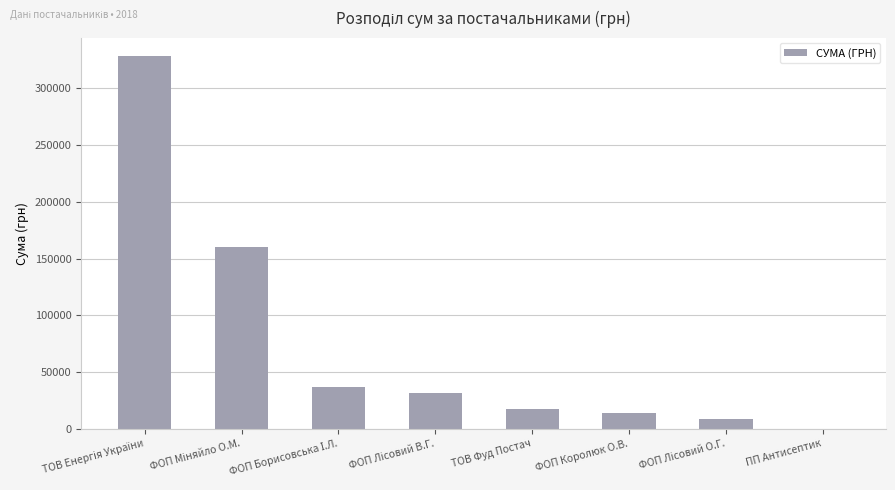

How many categories are shown in the chart?

8